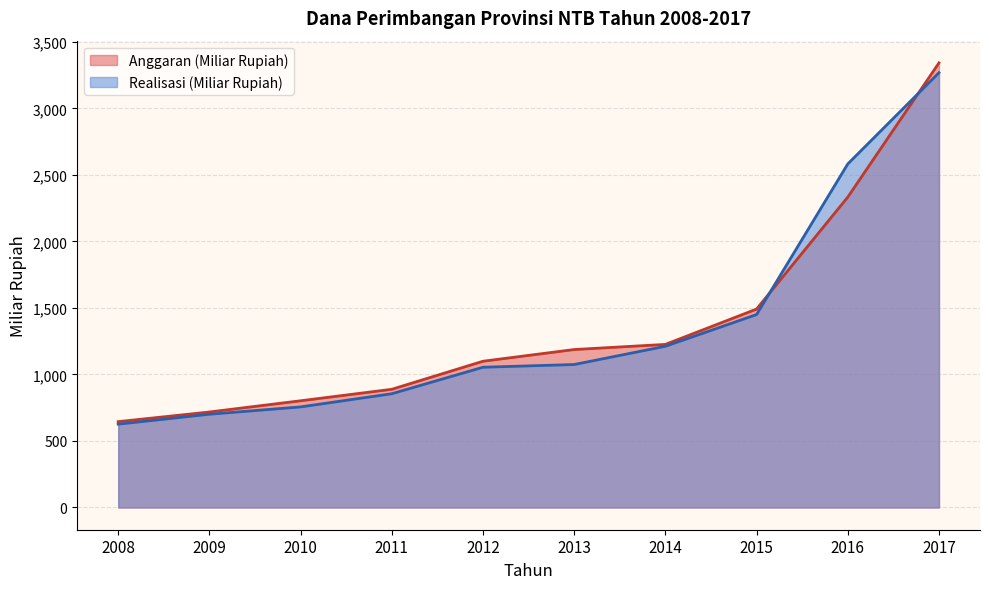

Rank the categories by Realisasi (Miliar Rupiah) value from lowest to highest.

2008, 2009, 2010, 2011, 2012, 2013, 2014, 2015, 2016, 2017